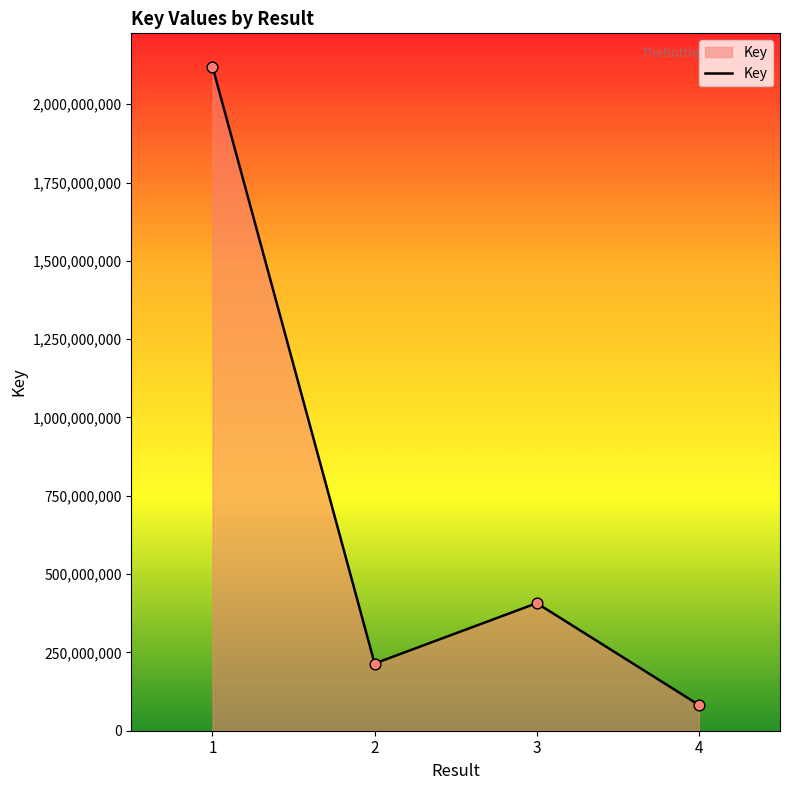

What is the ratio of the value at 4 to the value at 2?

0.4